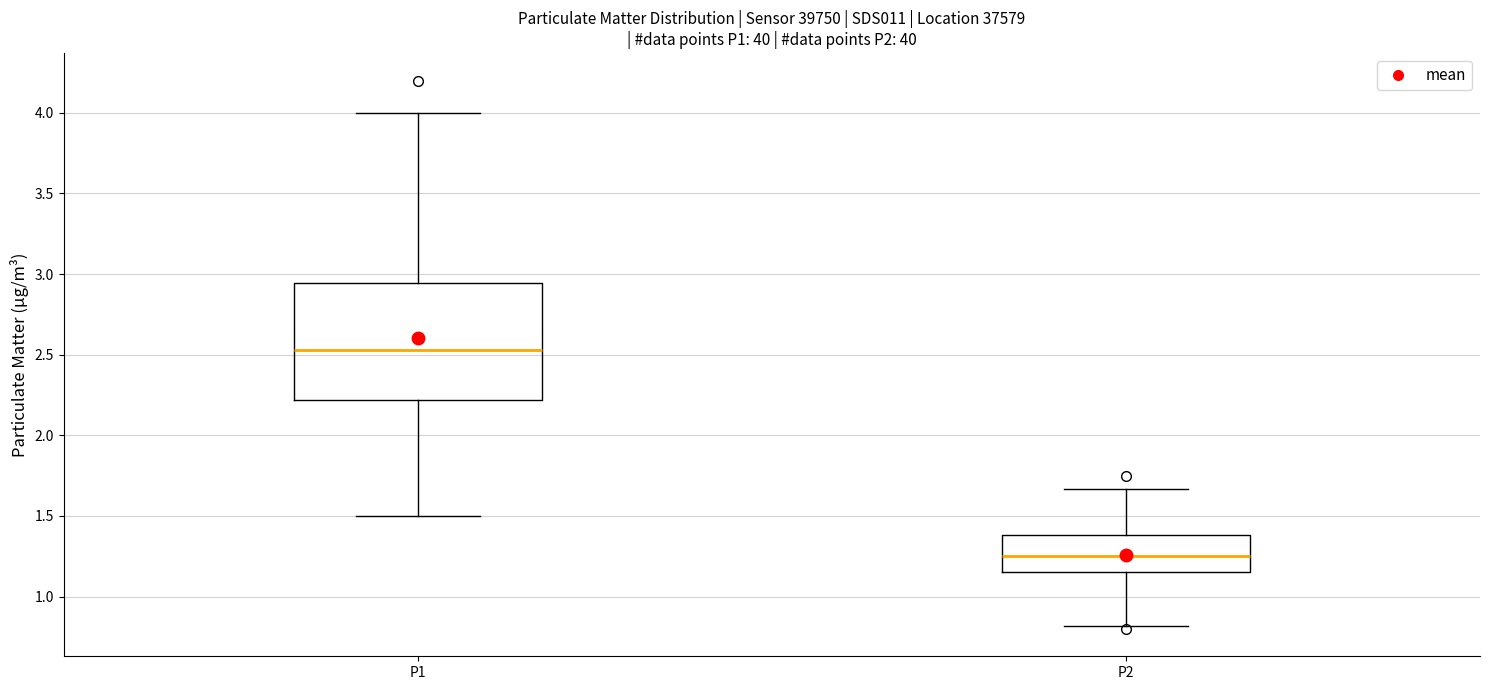

Reading left to right, transcribe this box plot: for each box, give where its median line is, the range the box spans, and where its two whiskers end, as read against the y-axis. The values are not printed on the chart, so give them approximately, as read against the axis.

P1: median 2.55, box 2.20 to 2.95, whiskers 1.50 to 4.00
P2: median 1.25, box 1.15 to 1.40, whiskers 0.80 to 1.65